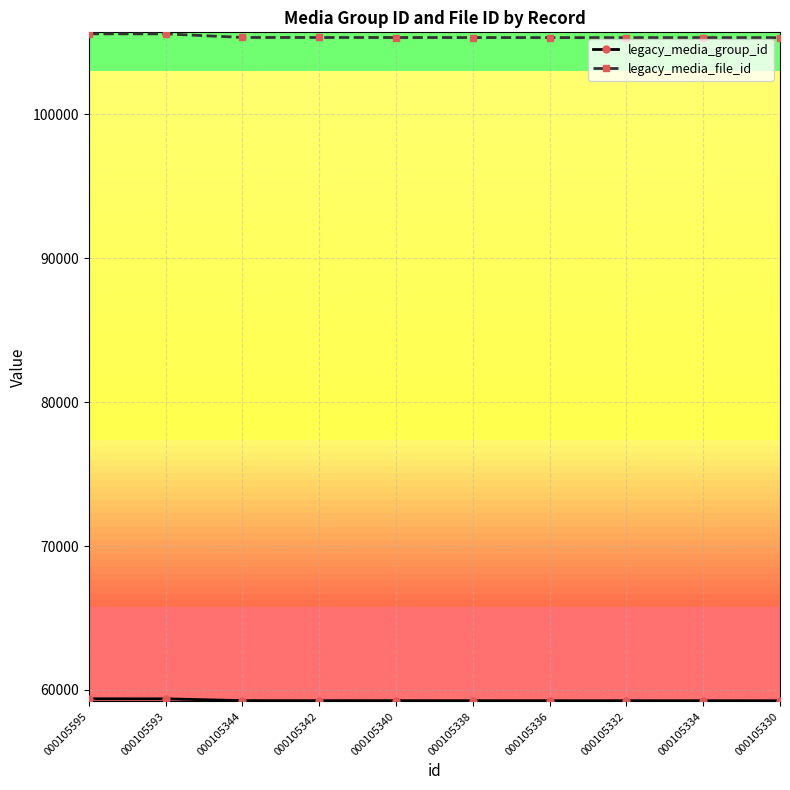

What is the greatest value displayed?

105595